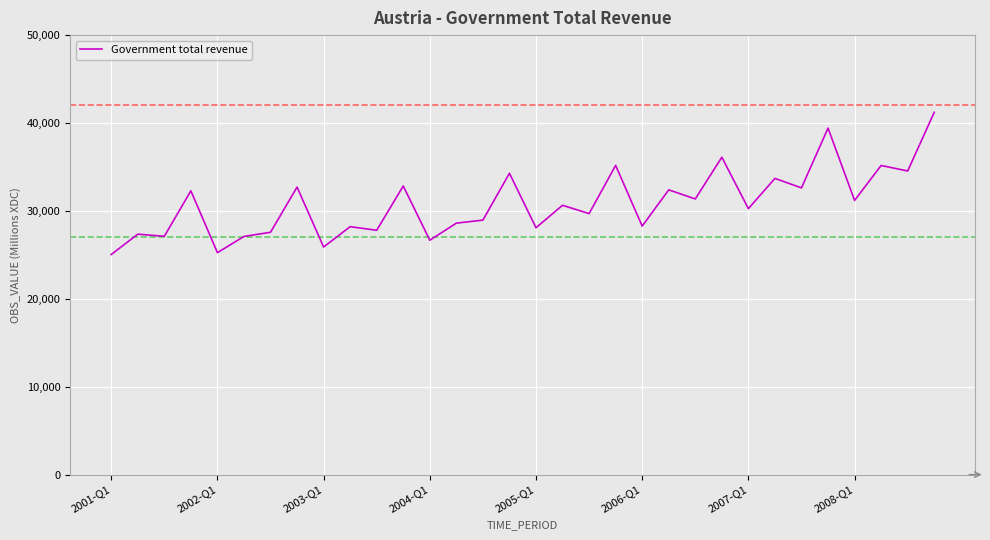

What is the difference between the maximum and minimum values?

16171.6